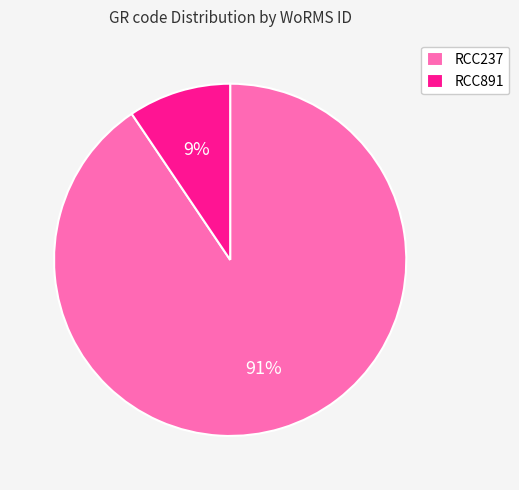

To the nearest percent, what is the average slice percentage?

50%